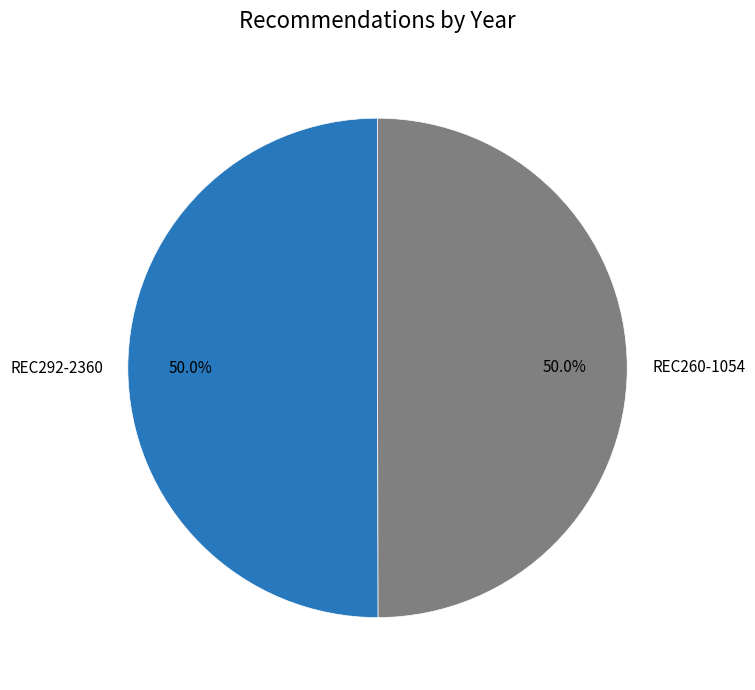

What percentage is NOT represented by REC260-1054?

50.0%